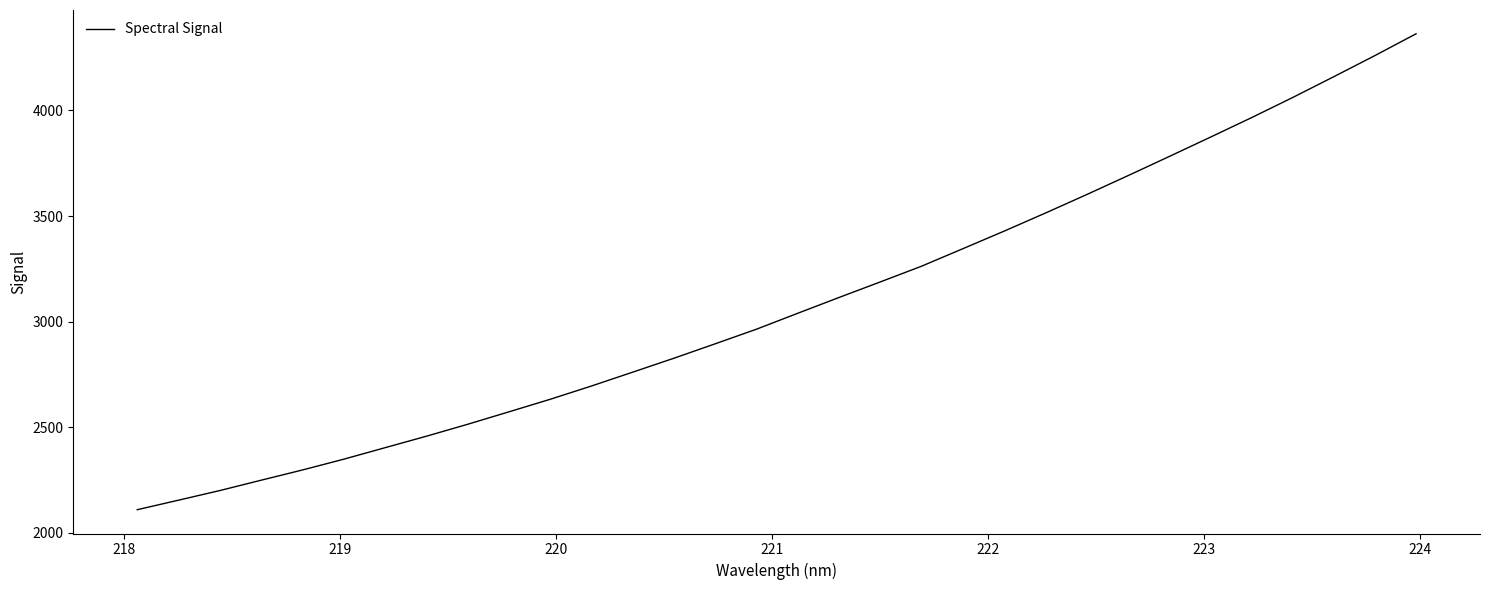

What is the maximum value shown in the chart?

4363.4